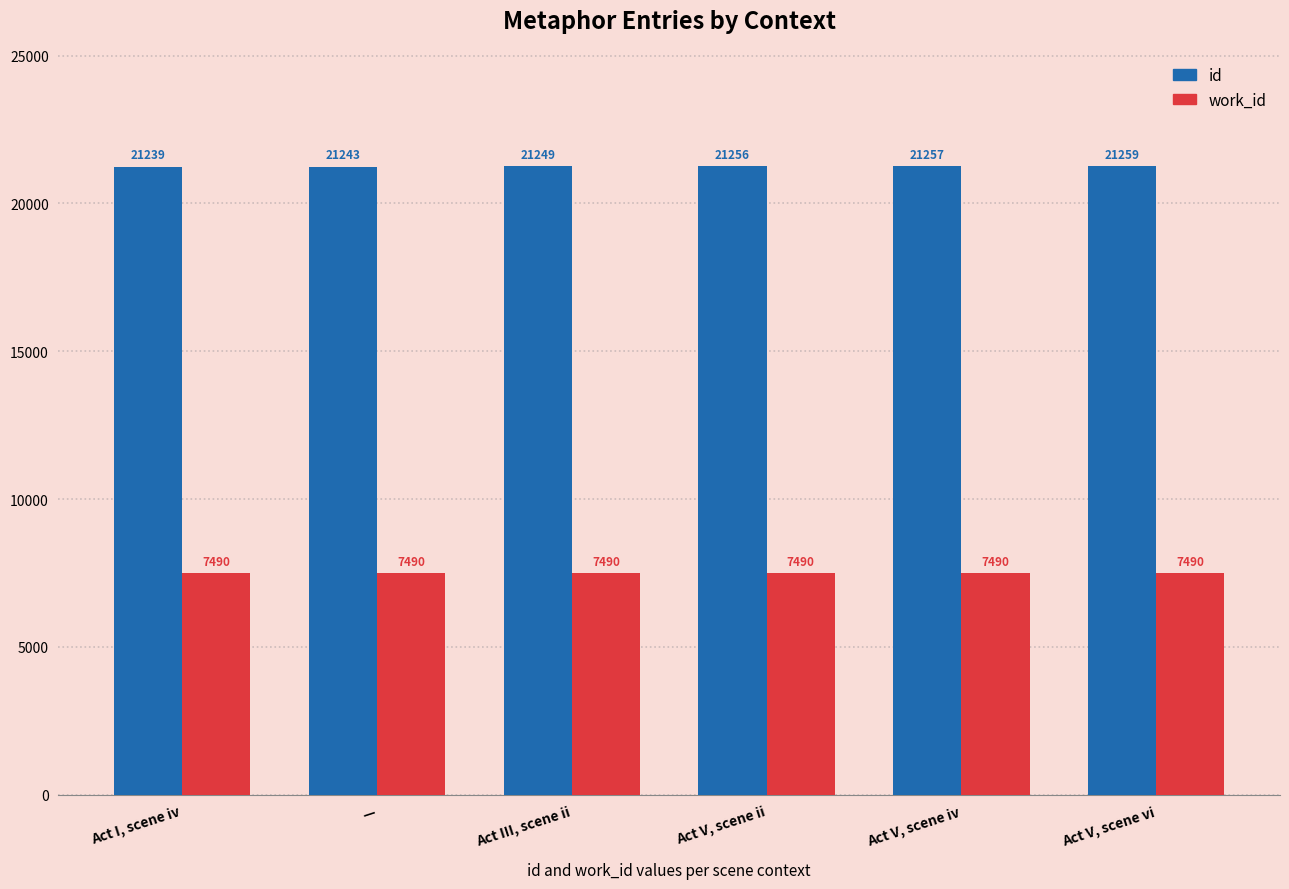

At which label is id closest to 21249?

Act III, scene ii